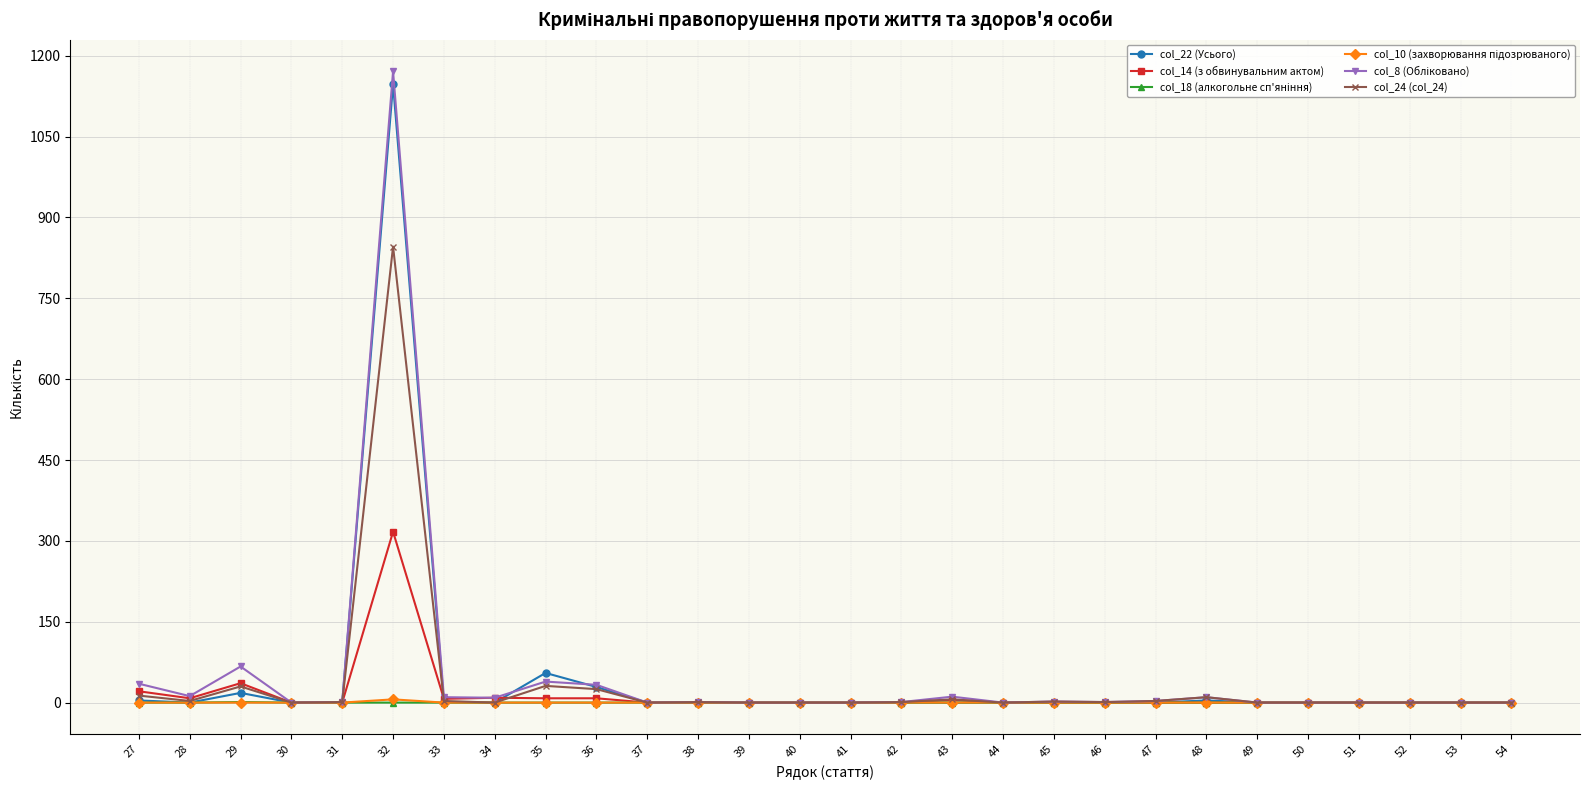

What is the difference between the second highest and minimum values in the col_22 (Усього) series?

55